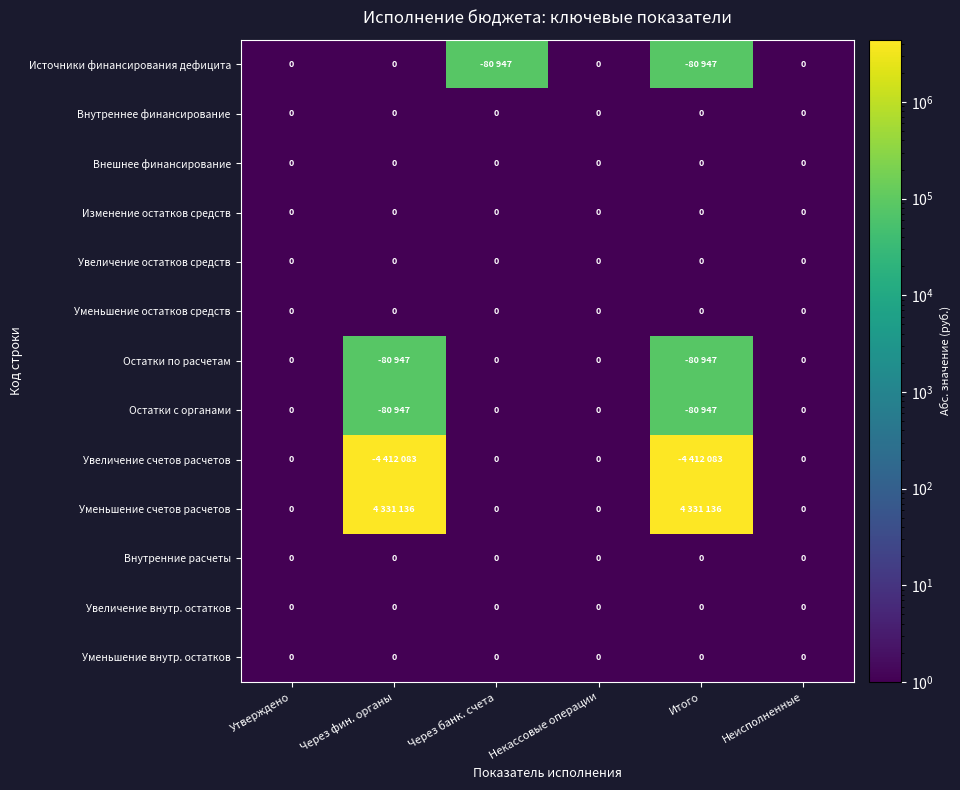

What is the maximum value for Источники финансирования дефицита?

80947.0